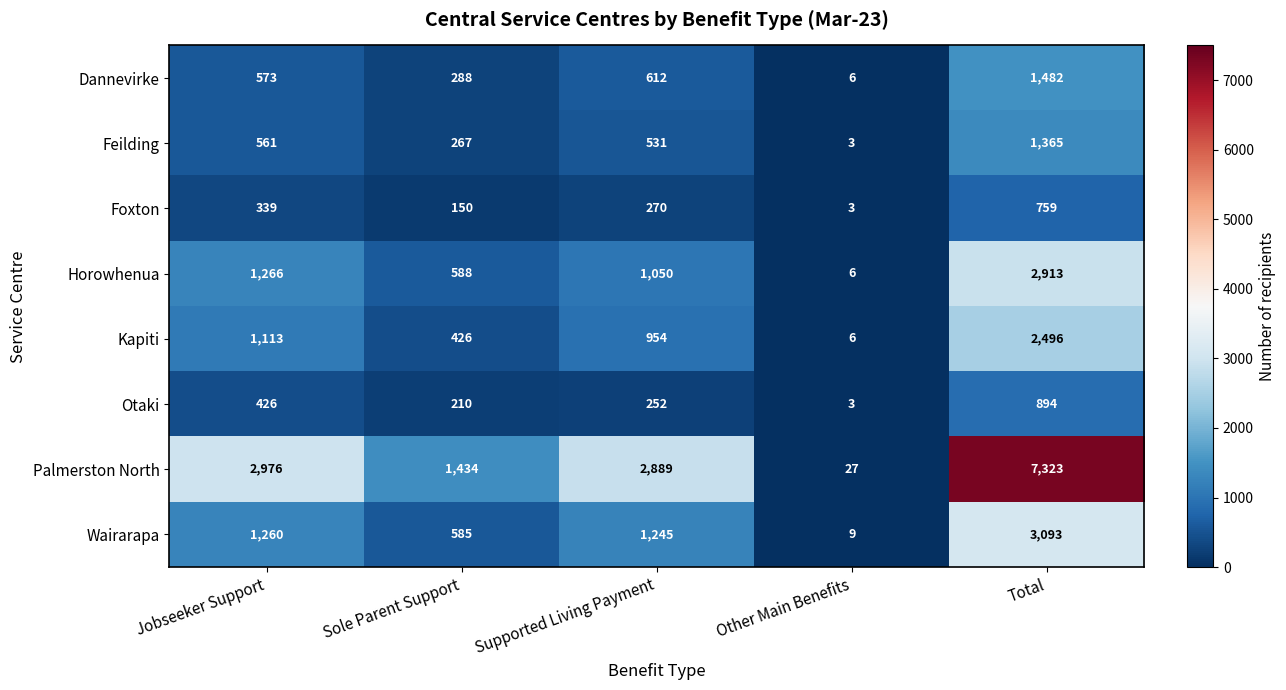

What is the maximum value for Otaki?

894